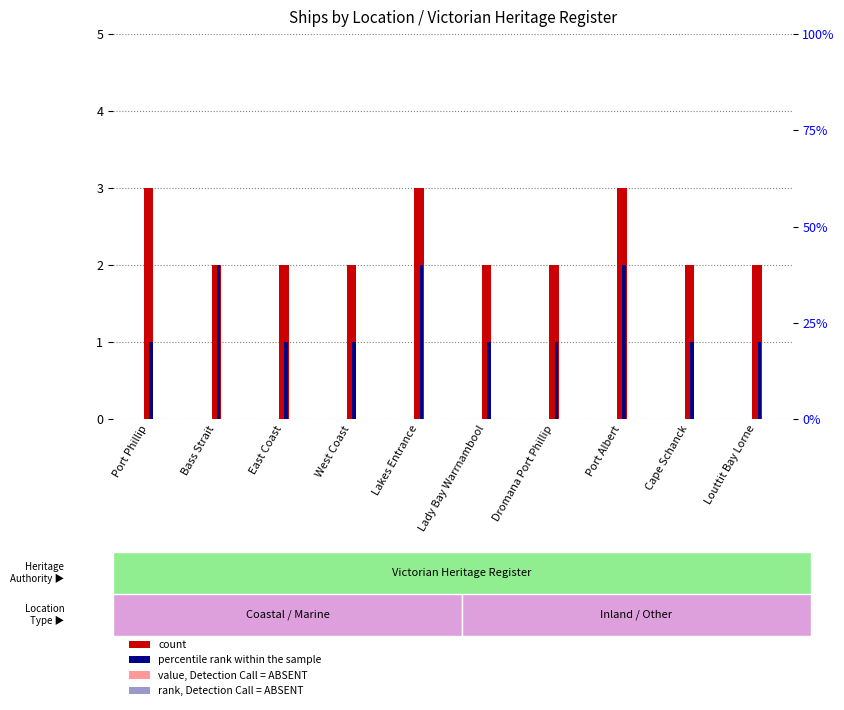

What is the difference between the highest and lowest values at East Coast?

1